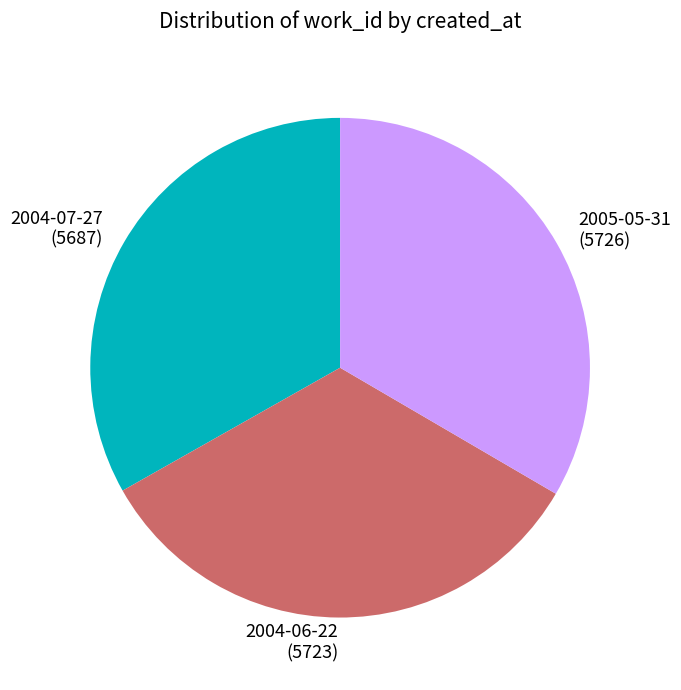

Is there any slice that represents more than half of the pie?

No